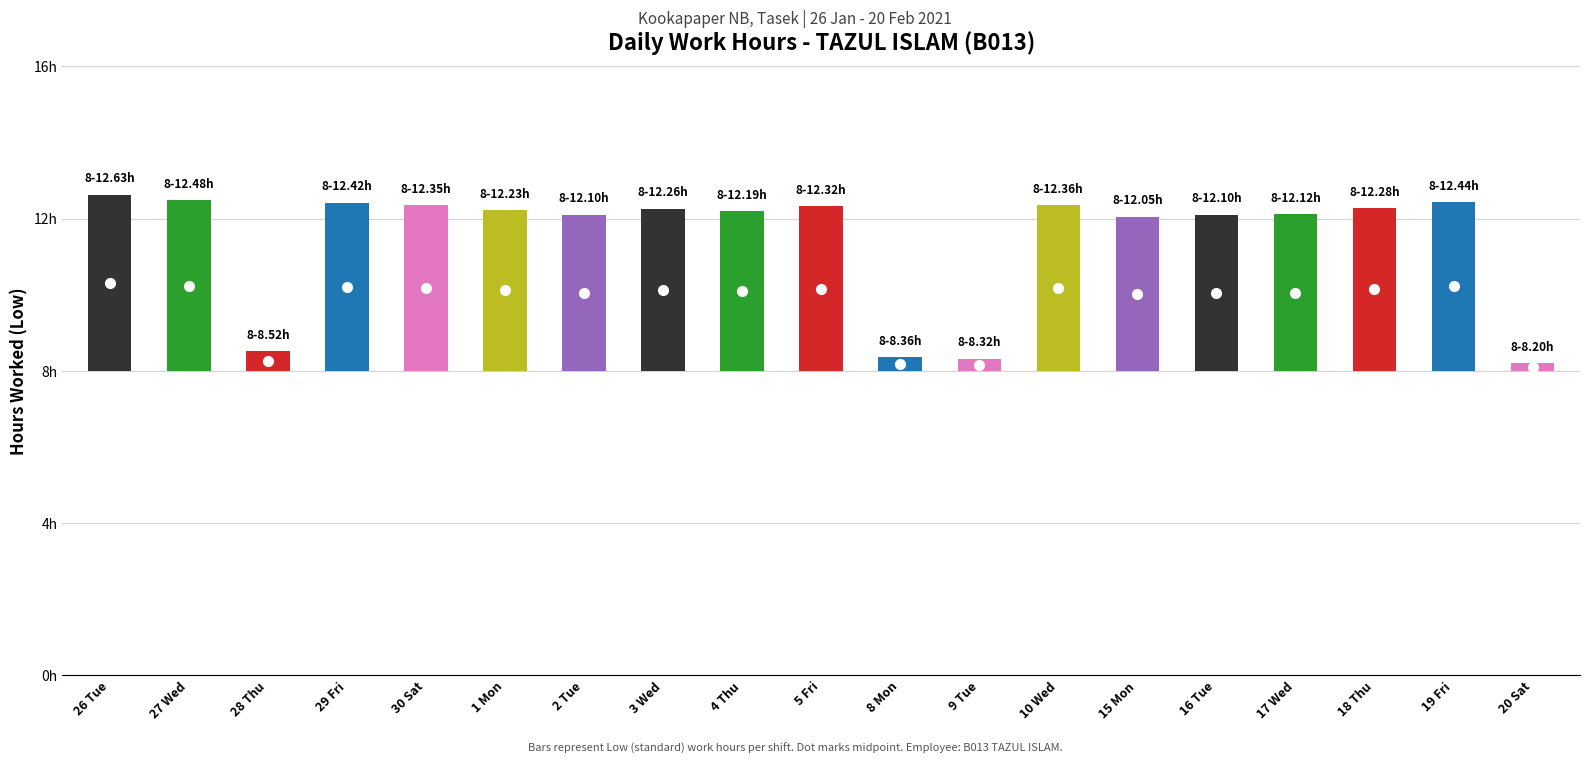

What is the label of the 1st bar from the left?

26 Tue